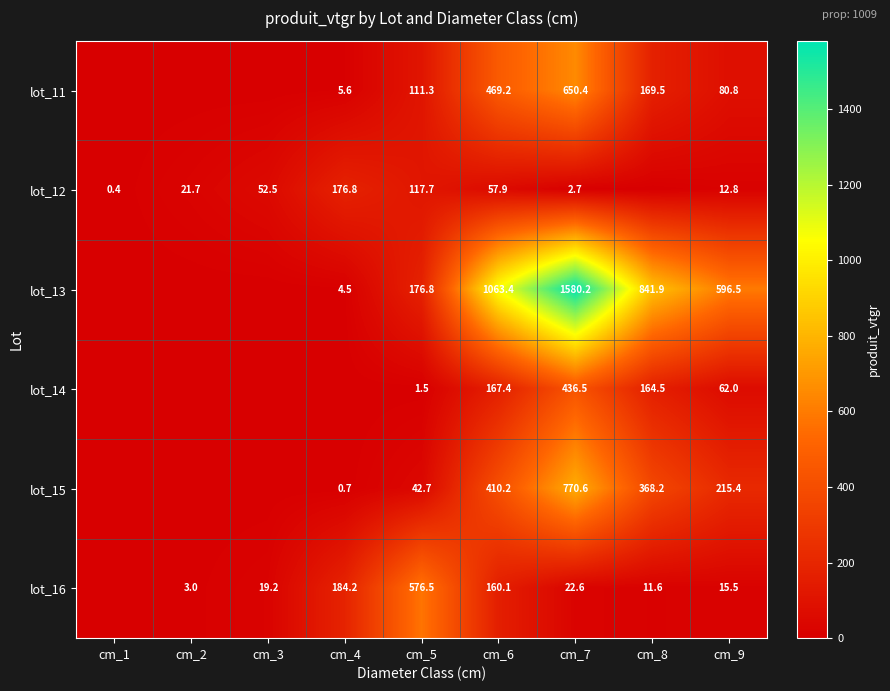

True or false: lot_16 has a value of 11.6 at cm_8.

True